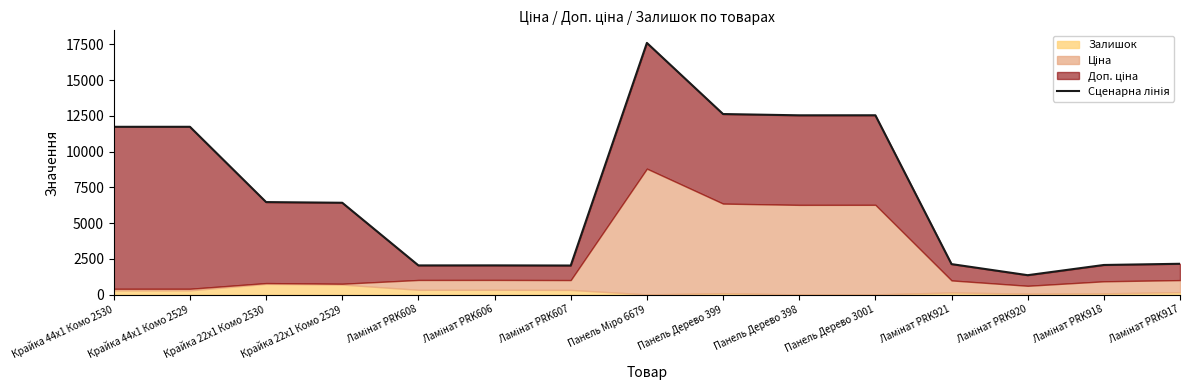

Rank the categories by value from lowest to highest.

Ламінат PRK920, Ламінат PRK607, Ламінат PRK608, Ламінат PRK606, Ламінат PRK918, Ламінат PRK921, Ламінат PRK917, Крайка 22x1 Комо 2529, Крайка 22x1 Комо 2530, Крайка 44x1 Комо 2530, Крайка 44x1 Комо 2529, Панель Дерево 398, Панель Дерево 3001, Панель Дерево 399, Панель Міро 6679